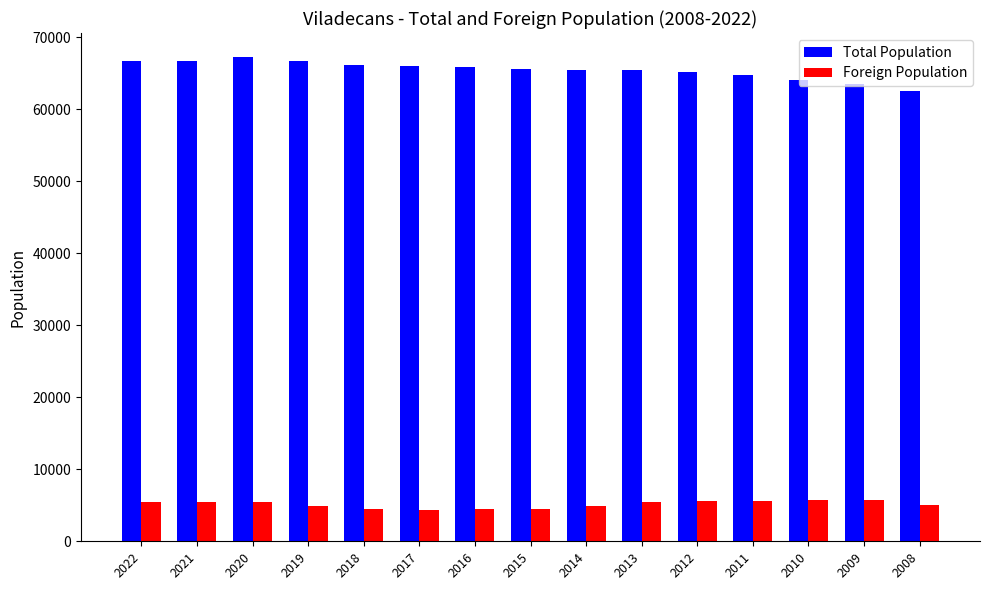

The Total Population series shows 103620 at 2008. True or false?

False